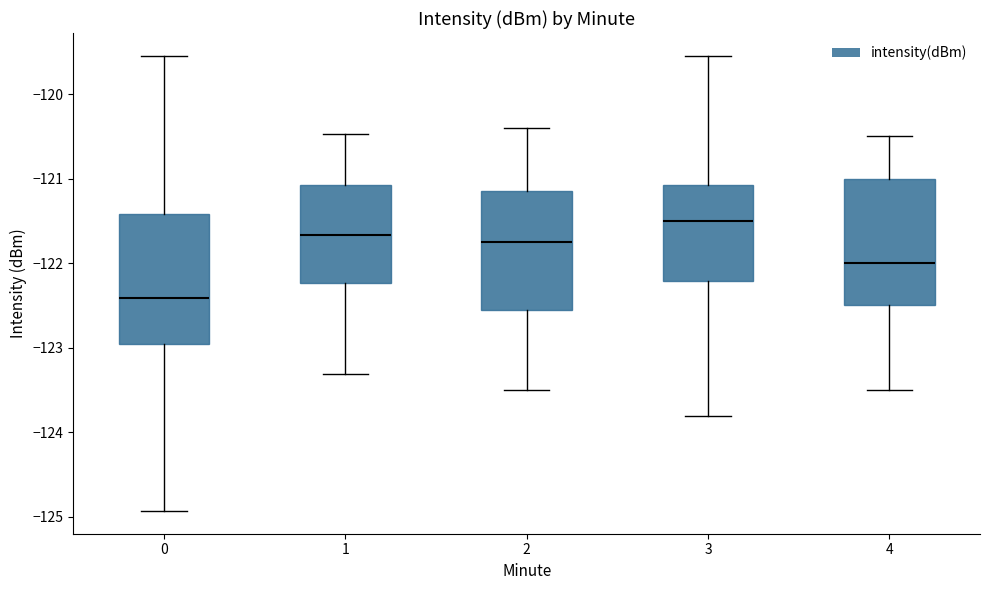

Reading left to right, transcribe this box plot: for each box, give where its median line is, the range the box spans, and where its two whiskers end, as read against the y-axis. The values are not printed on the chart, so give them approximately, as read against the axis.

0: median -122.4, box -123.0 to -121.4, whiskers -124.9 to -119.5
1: median -121.7, box -122.2 to -121.1, whiskers -123.3 to -120.5
2: median -121.7, box -122.5 to -121.1, whiskers -123.5 to -120.4
3: median -121.5, box -122.2 to -121.1, whiskers -123.8 to -119.5
4: median -122.0, box -122.5 to -121.0, whiskers -123.5 to -120.5